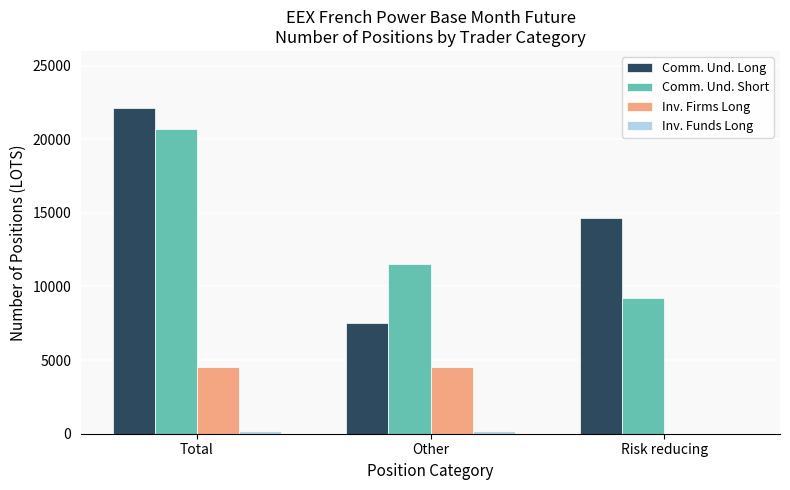

Which series changed the most between Total and Risk reducing?

Comm. Und. Short